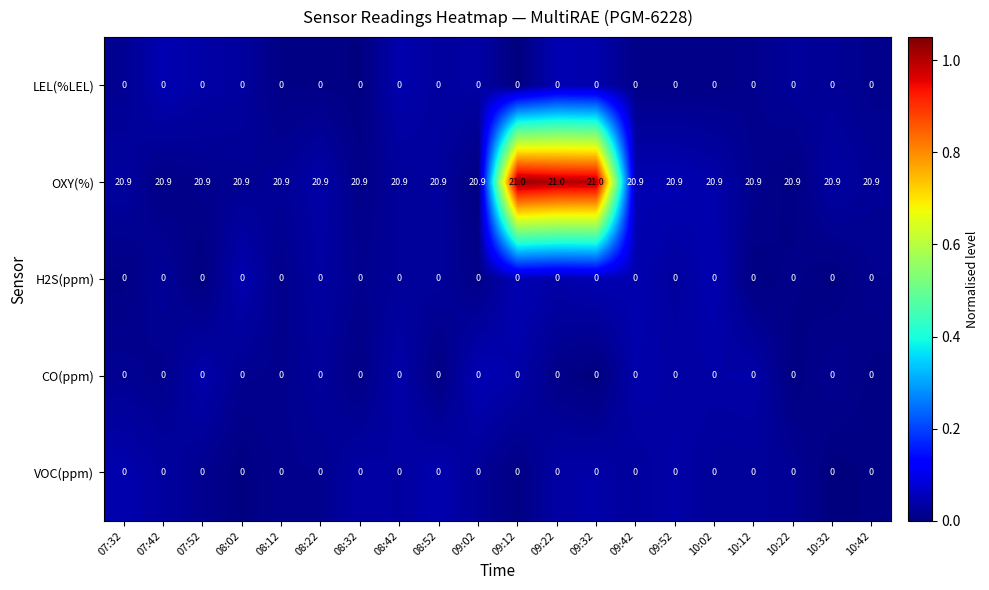

At how many categories does at least one series exceed 0?

20